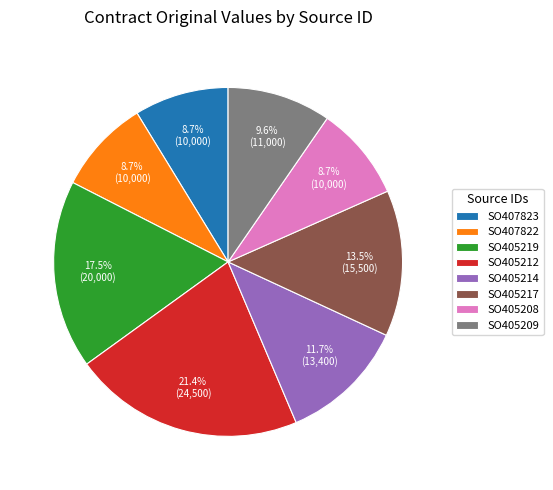

To the nearest percent, what percentage of the pie is SO405208?

9%